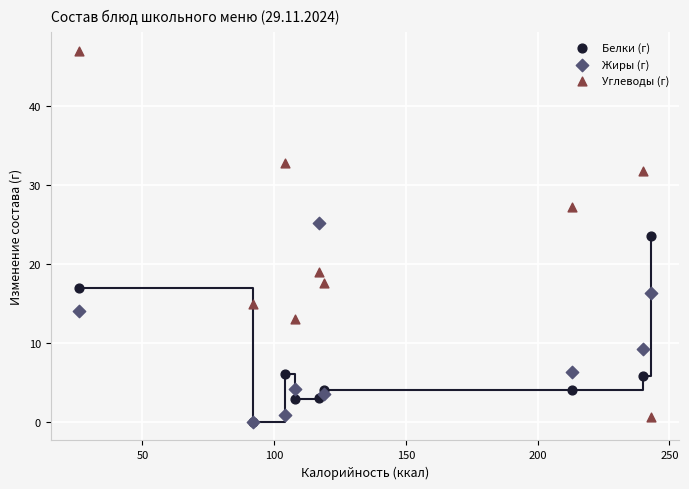

In the Жиры (г) series, what Y value is closest to 12?

14.0